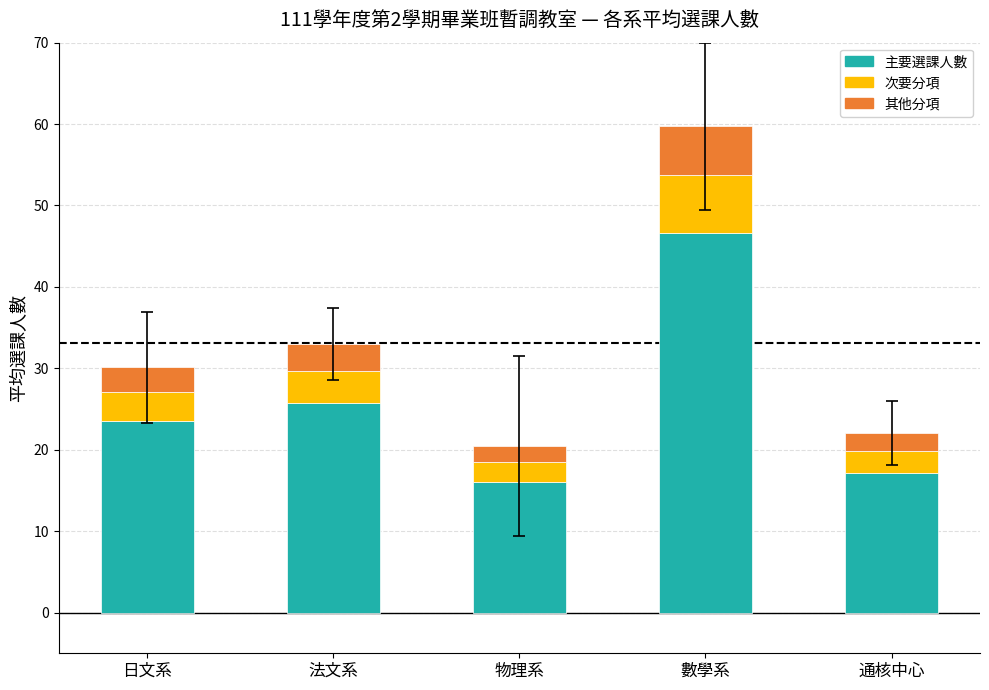

Reading right to left, what are the values for 主要選課人數?

17.2	46.6	16.0	25.7	23.5